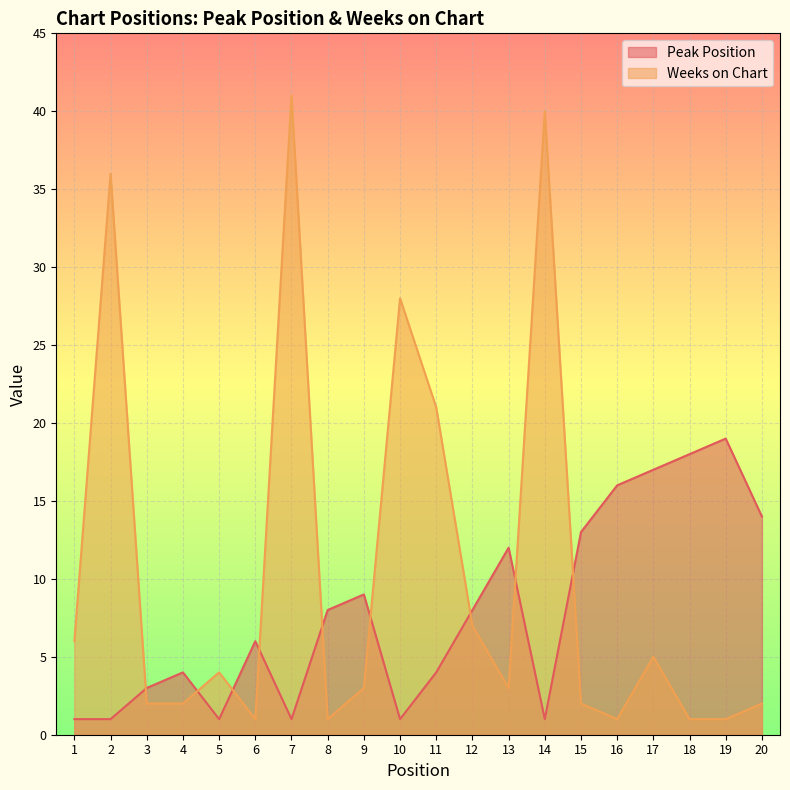

List the labels in order of Weeks on Chart value, largest first.

7, 14, 2, 10, 11, 12, 1, 17, 5, 9, 13, 3, 4, 15, 20, 6, 8, 16, 18, 19